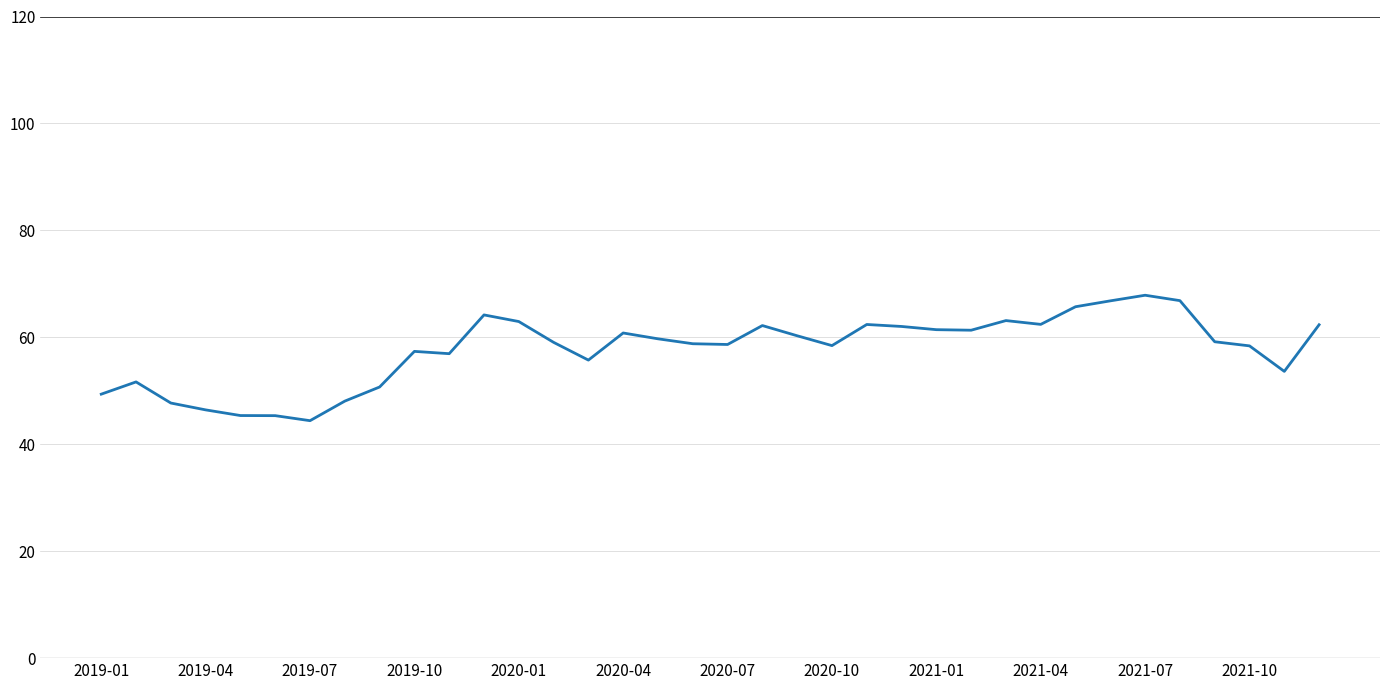

What is the maximum value shown in the chart?

67.9